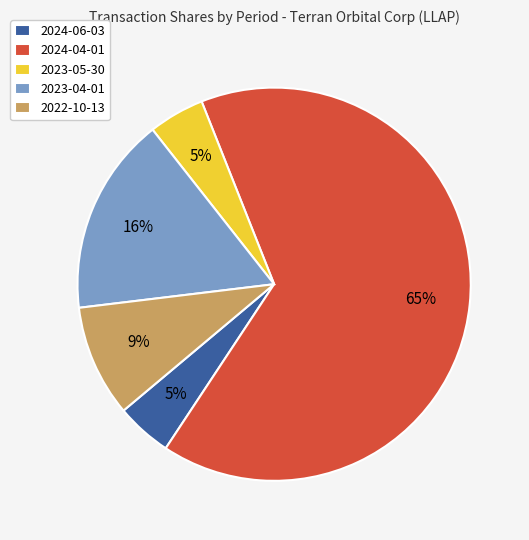

Is it true that 2024-06-03 is 5% of the pie?

True